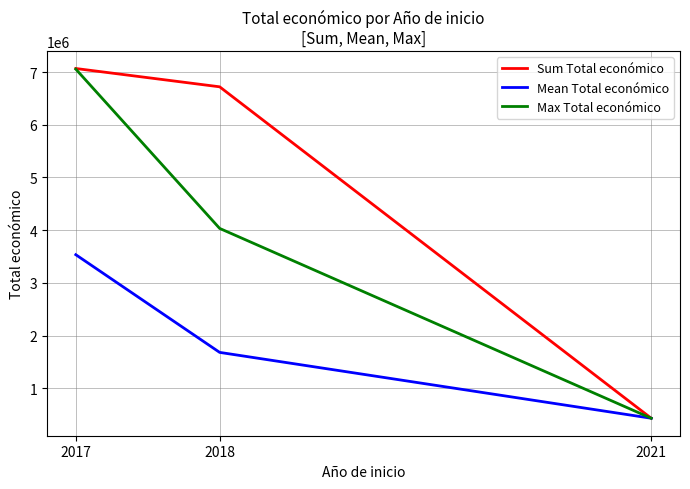

Is the value of Sum Total económico at 2018 greater than the value of Mean Total económico at 2021?

Yes